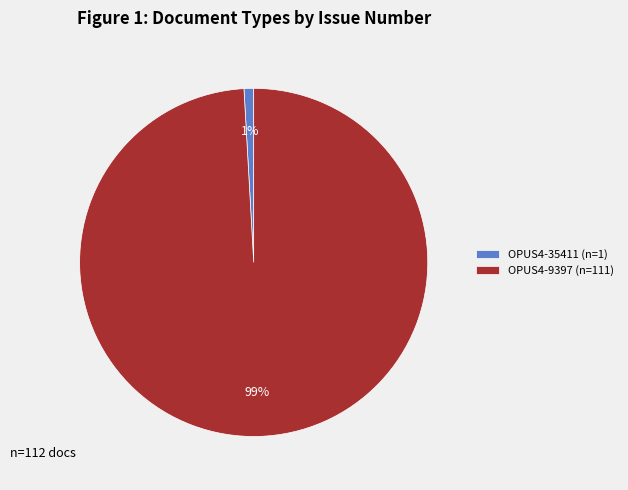

To the nearest percent, what is the combined percentage of OPUS4-9397 and OPUS4-35411?

100%